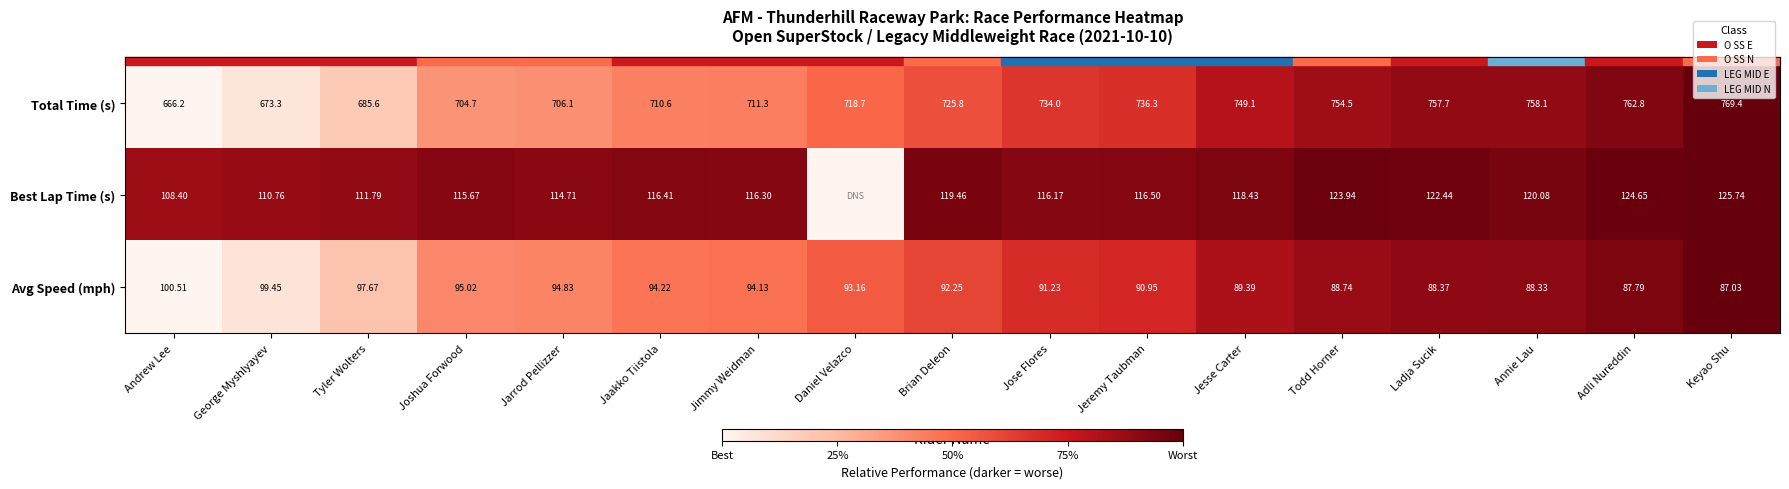

Is the value of Total Time (s) at Jimmy Weidman greater than the value of Avg Speed (mph) at Joshua Forwood?

Yes